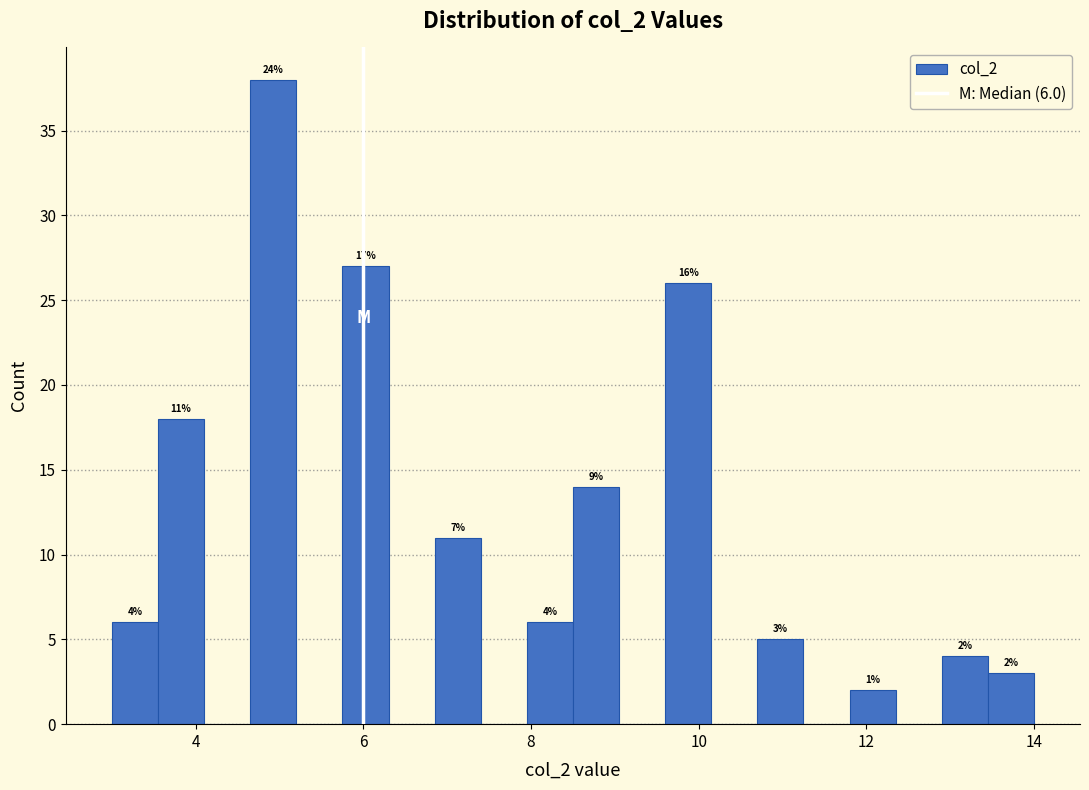

Around what value on the x-axis is the tallest bar? Give the approximate position of its centre, as read against the axis.

5.0